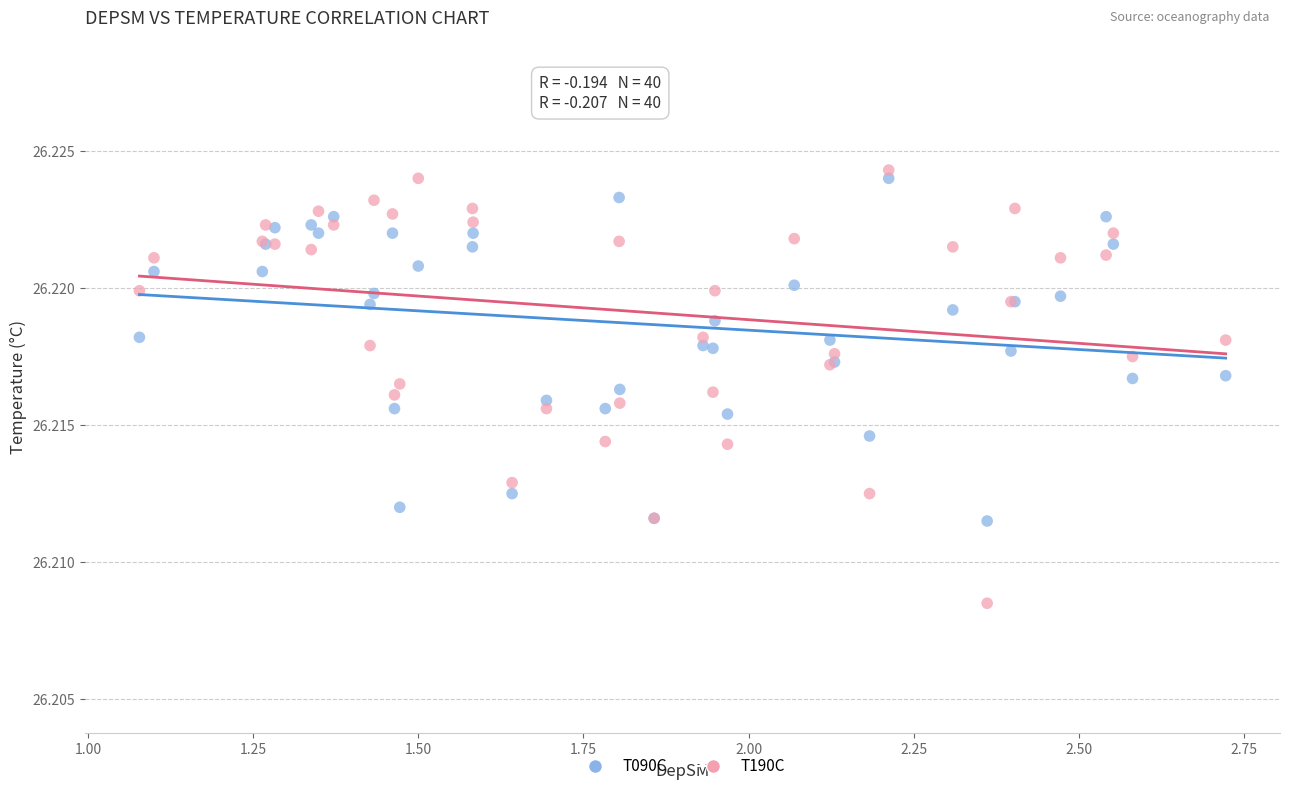

Which series contains the lowest Y value?

T190C